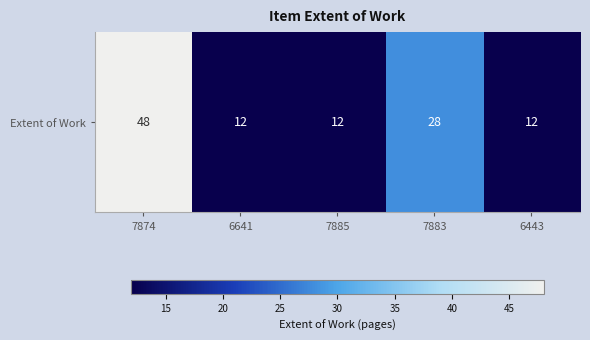

Approximately how many times larger is the value at 6443 compared to 7874?

0.2